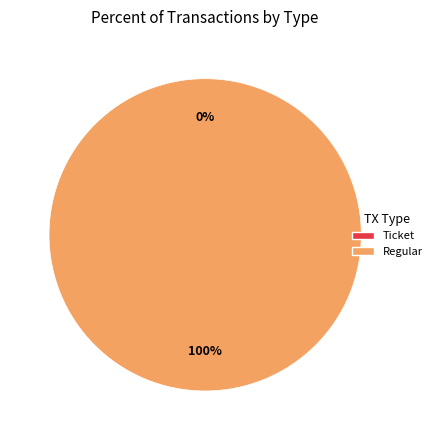

Rank the categories by value from lowest to highest.

Ticket, Regular